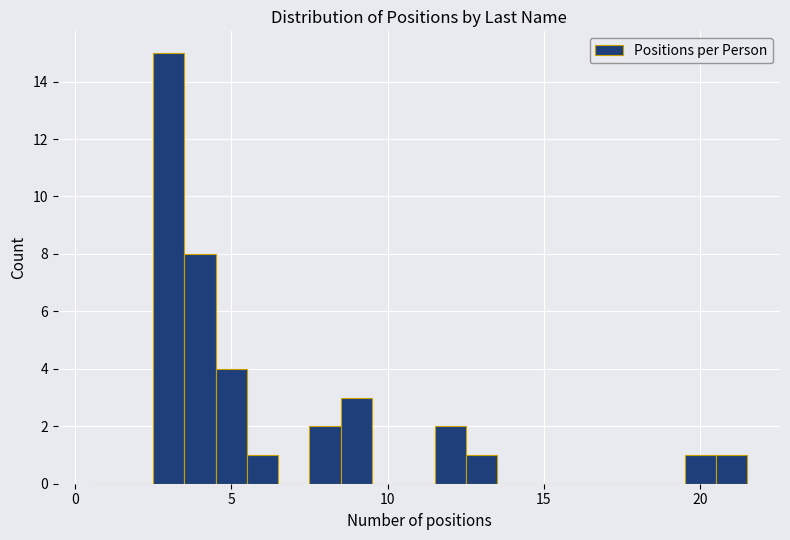

Read against the x-axis, roughly where is the centre of the tallest bar?

3.0